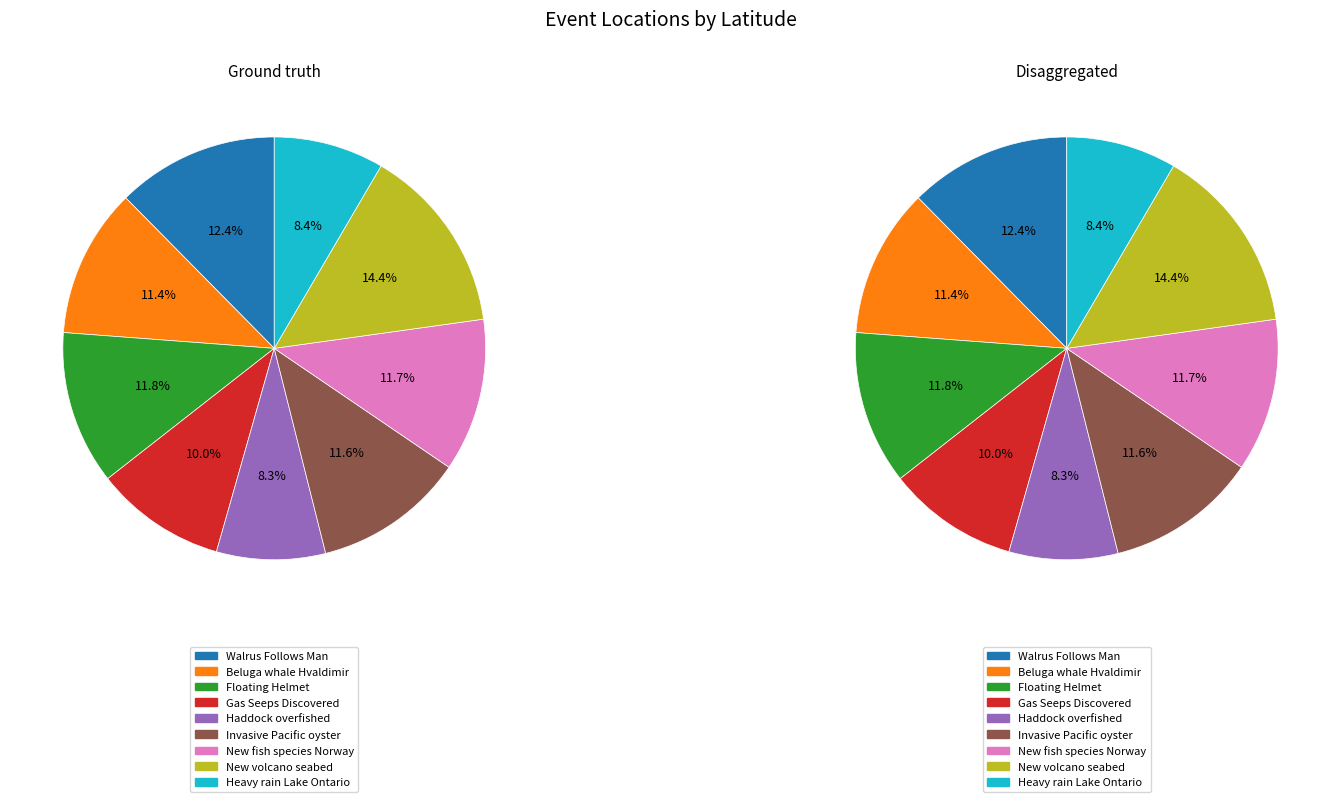

Is New volcano seabed the majority of the pie?

No